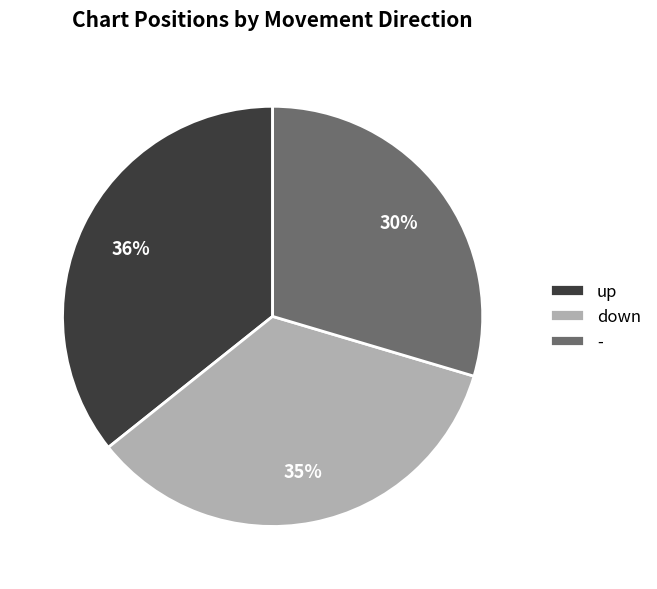

Do - and up together represent more than half of the pie?

Yes